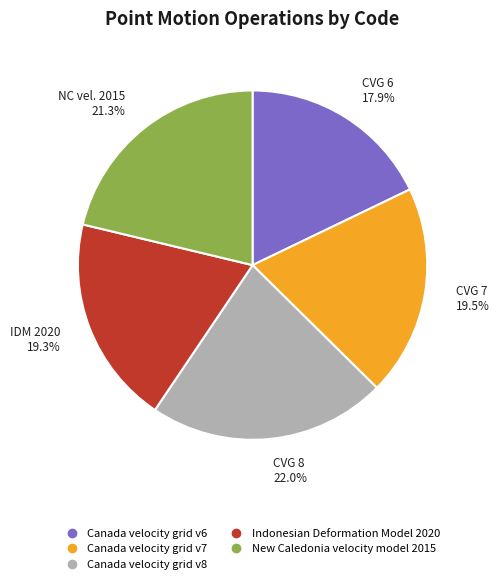

How many segments does this pie chart have?

5